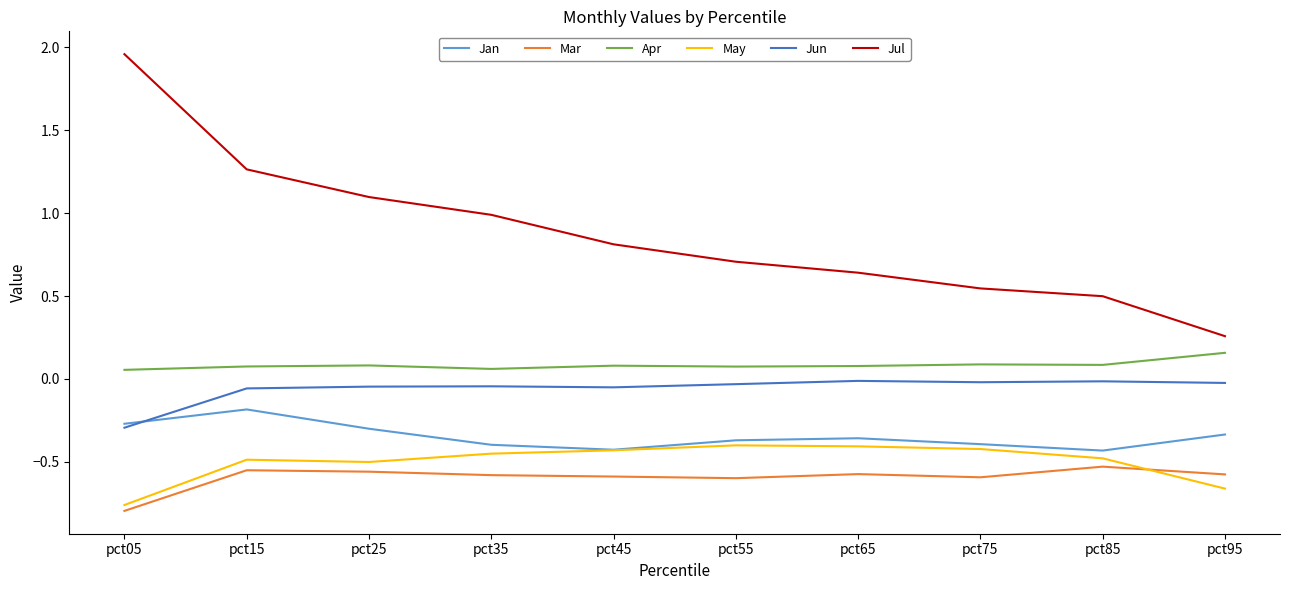

True or false: Jul has a value of 0.5 at pct55.

False